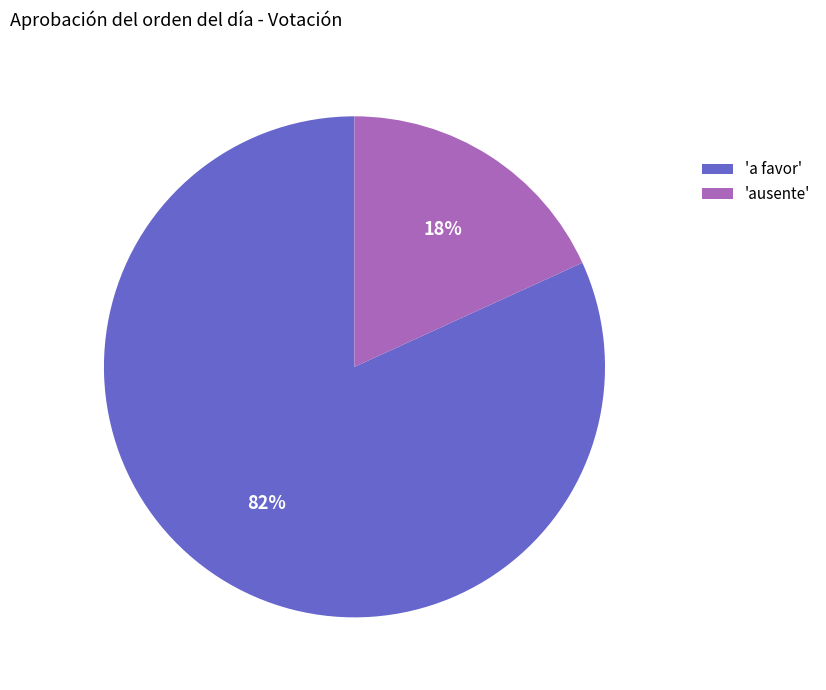

Which category has the biggest portion of the pie?

'a favor'